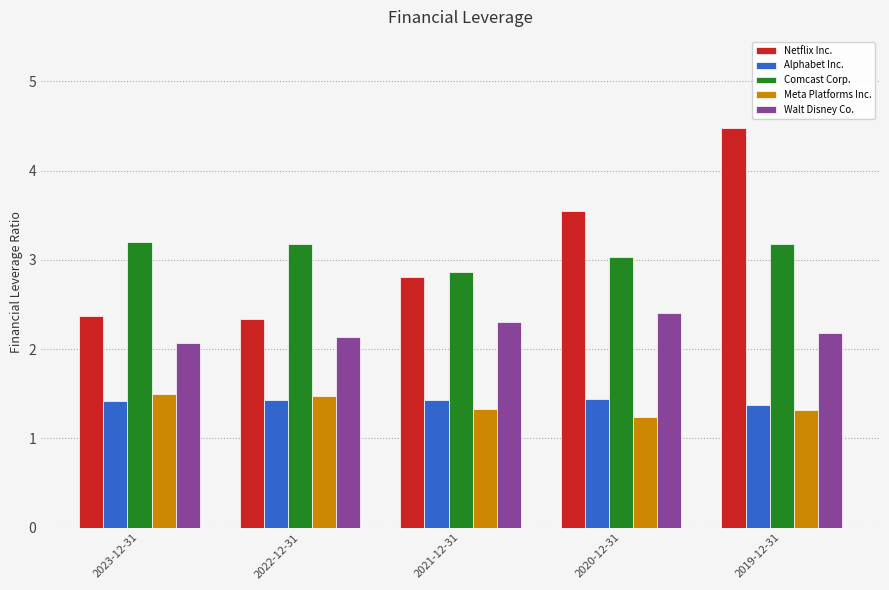

Does the chart contain any negative values?

No